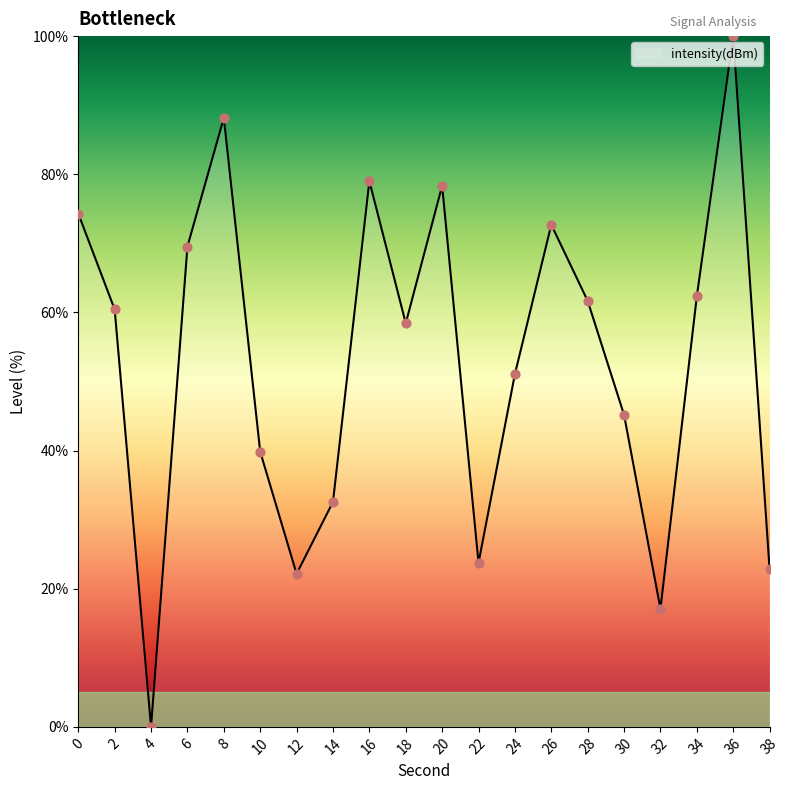

Approximately how many times larger is the value at 36 compared to 0?

1.3